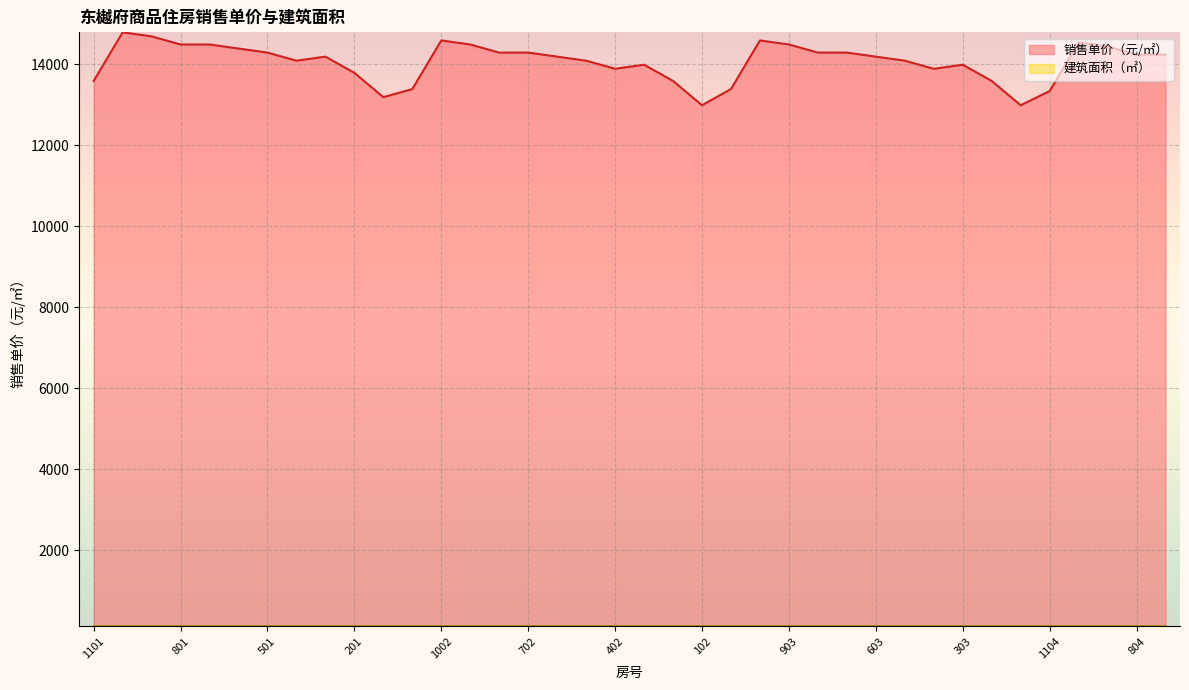

Which series has the widest spread of values?

销售单价（元/㎡）